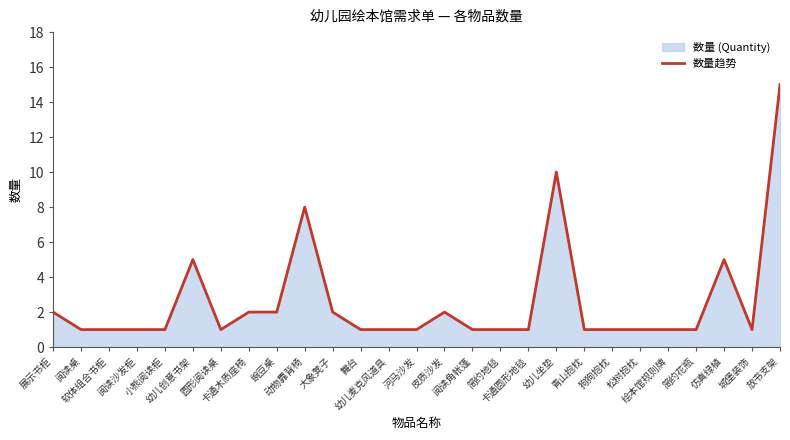

True or false: the data has more than 2 interior local peaks.

True